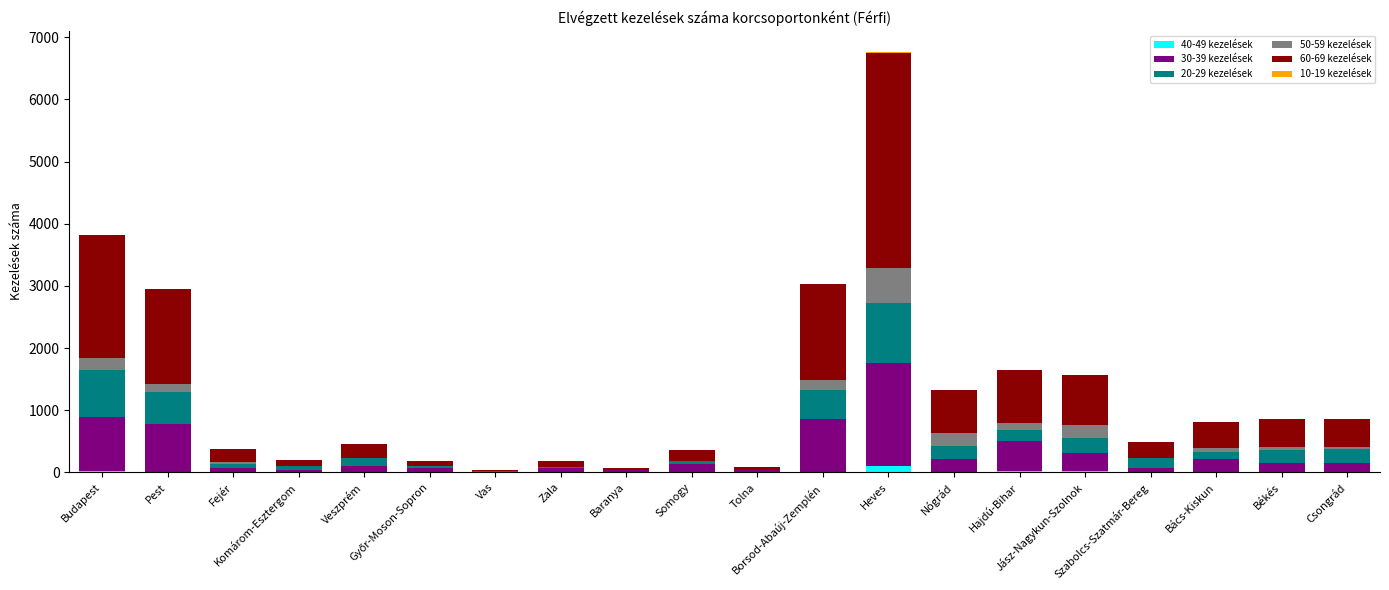

How many values in the 40-49 kezelések series exceed 0?

5